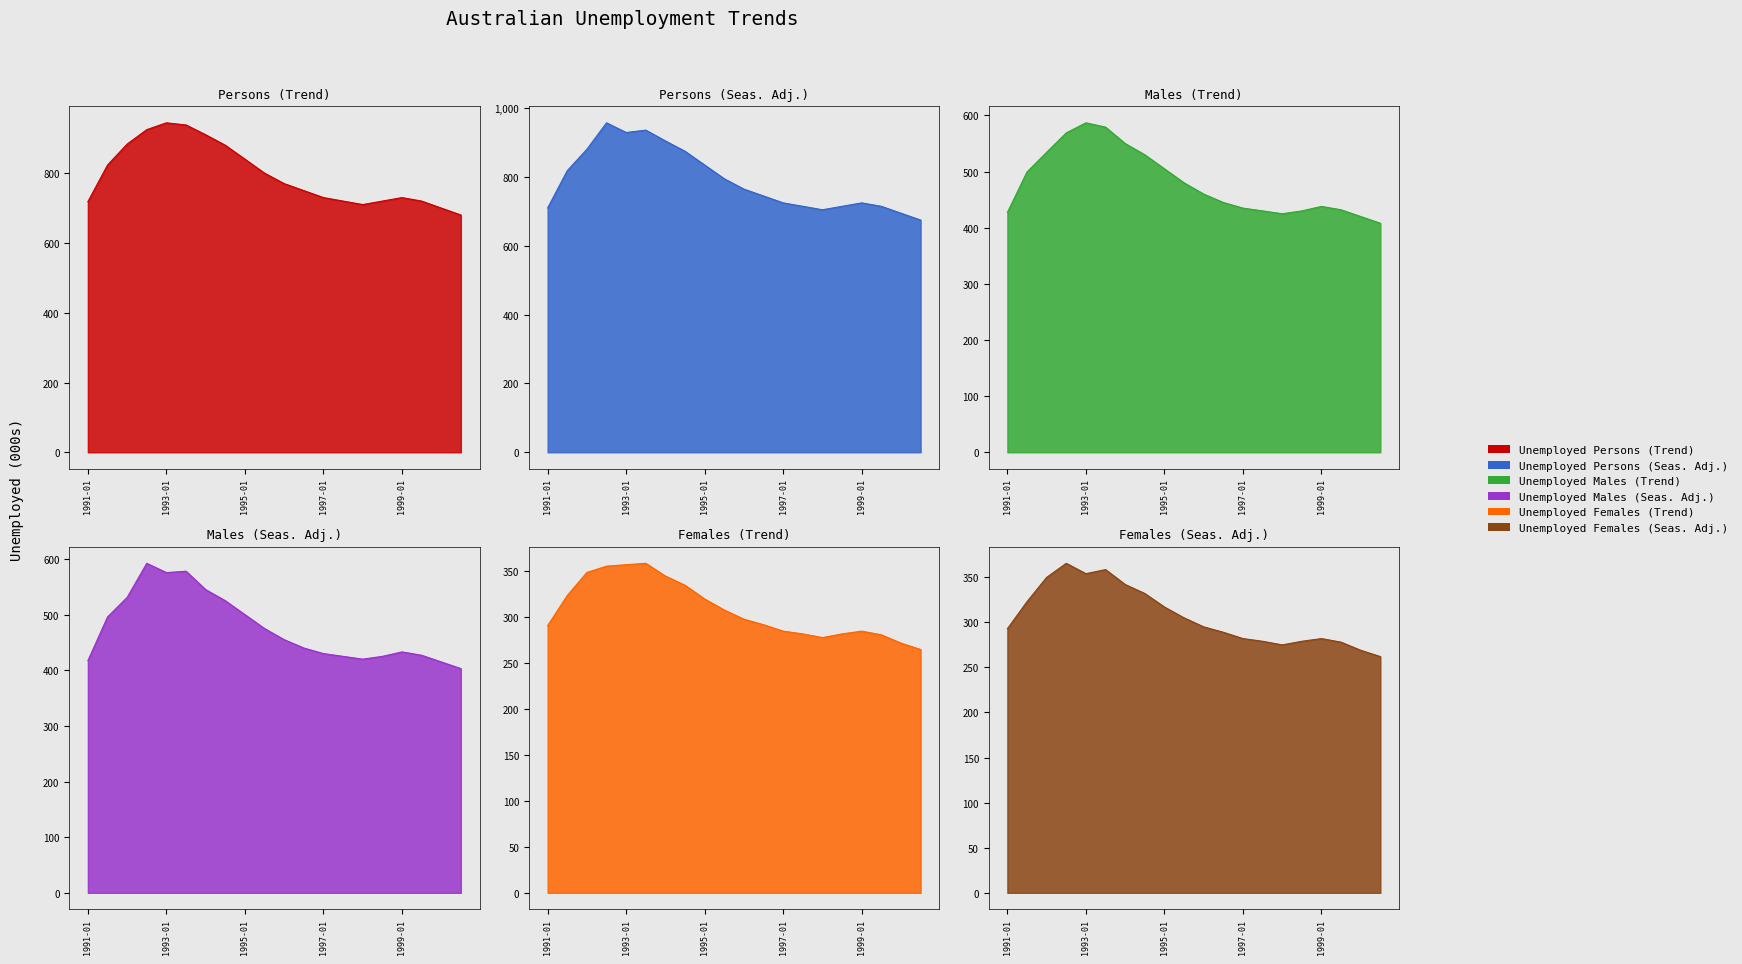

How many data points does each series have?

20